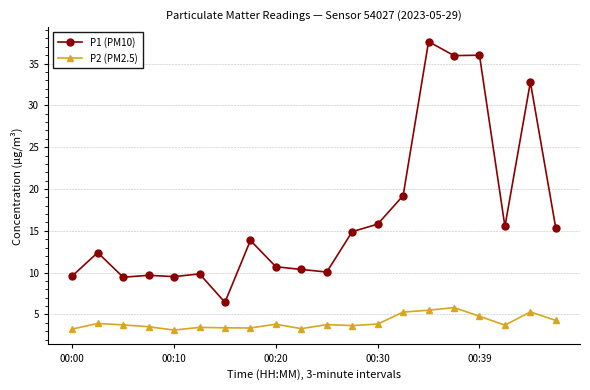

Which series has the largest range (max minus min)?

P1 (PM10)